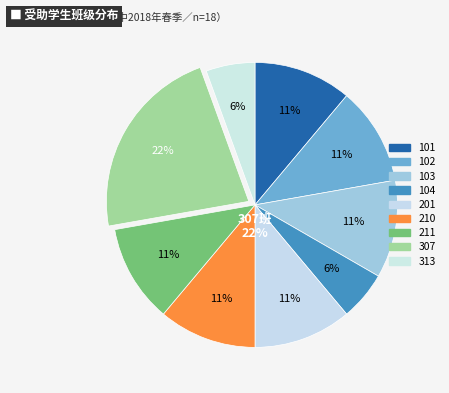

What is the smallest slice in the pie chart?

104